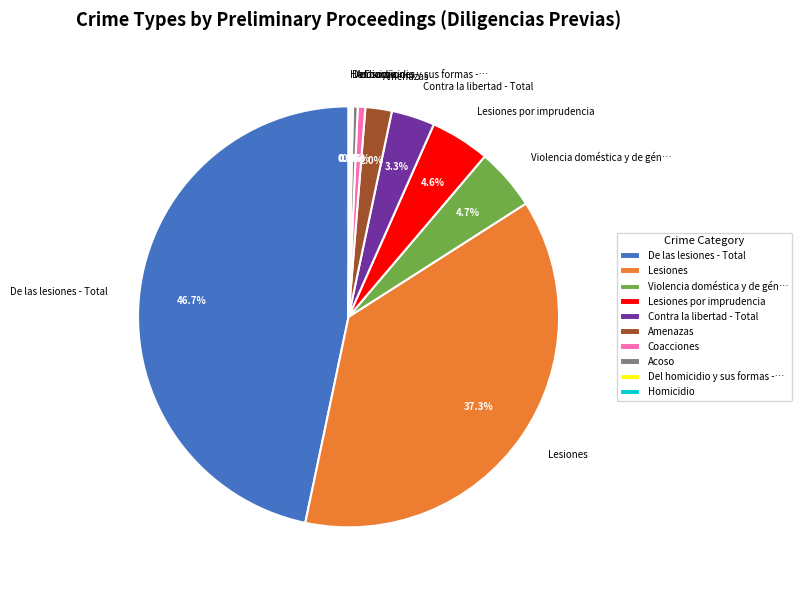

What is the largest slice in the pie chart?

De las lesiones - Total